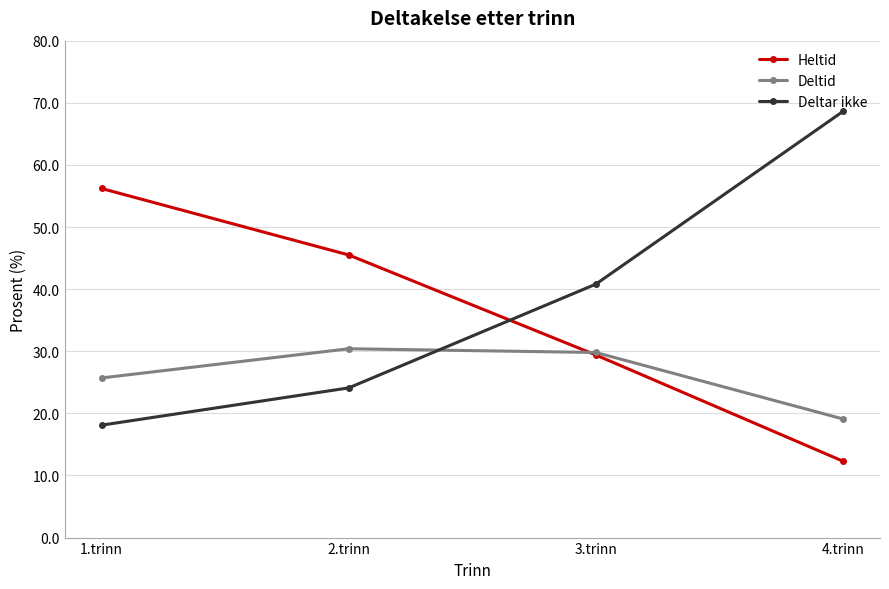

What are all the series names shown in the legend?

Heltid, Deltid, Deltar ikke